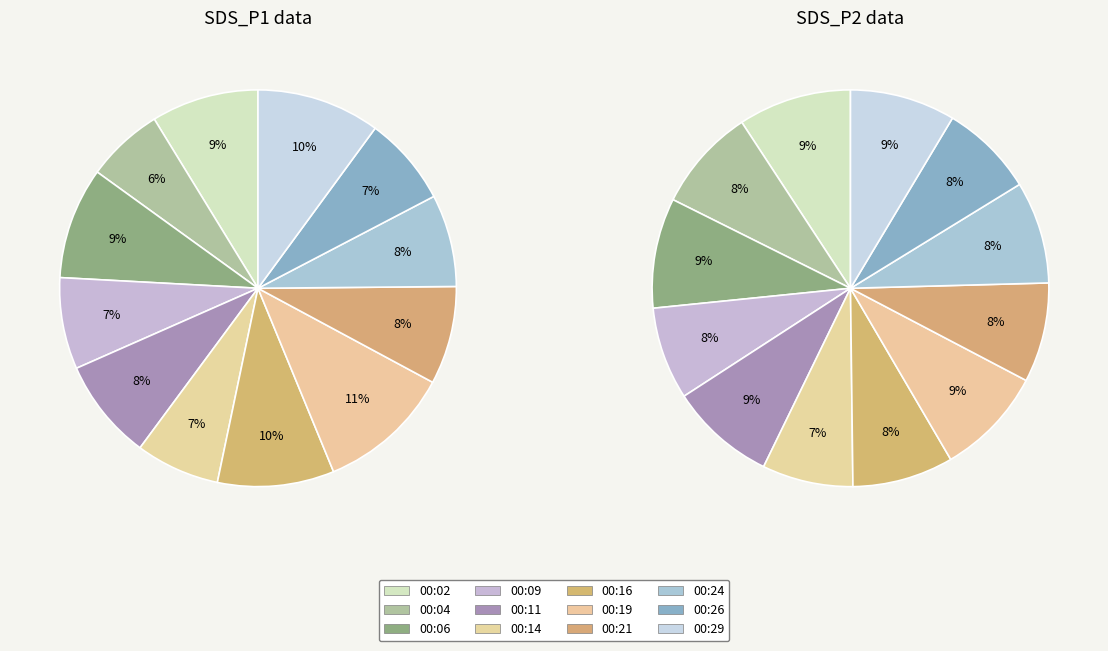

To the nearest percent, what portion does 00:26 represent?

8%